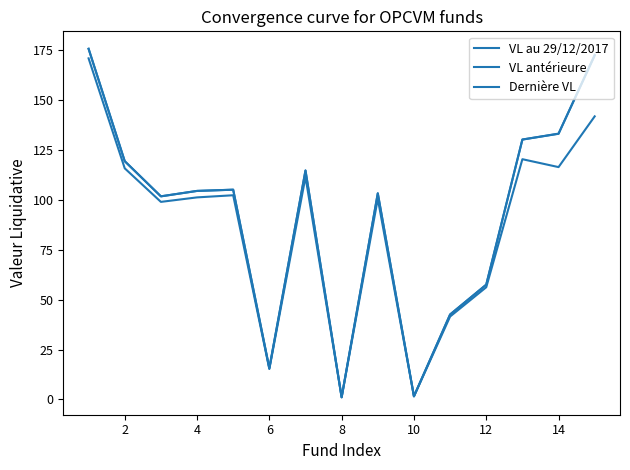

What is the maximum value for VL antérieure?

175.6